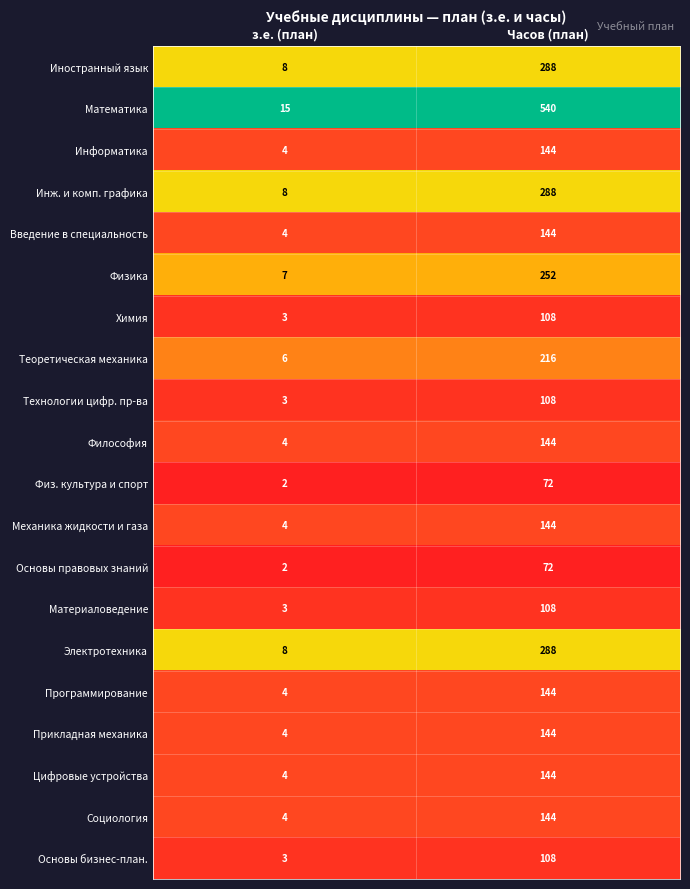

At which label is Основы правовых знаний closest to 37?

з.е. (план)